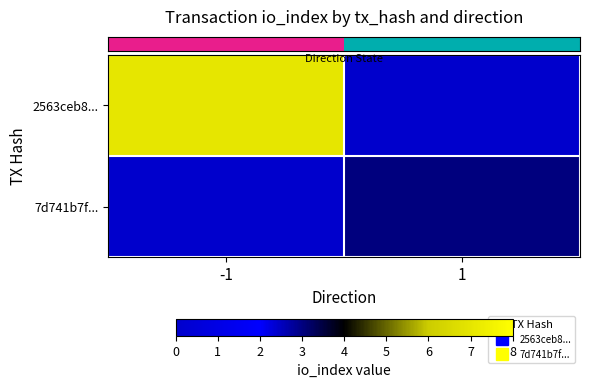

At how many categories does at least one series exceed 1?

2